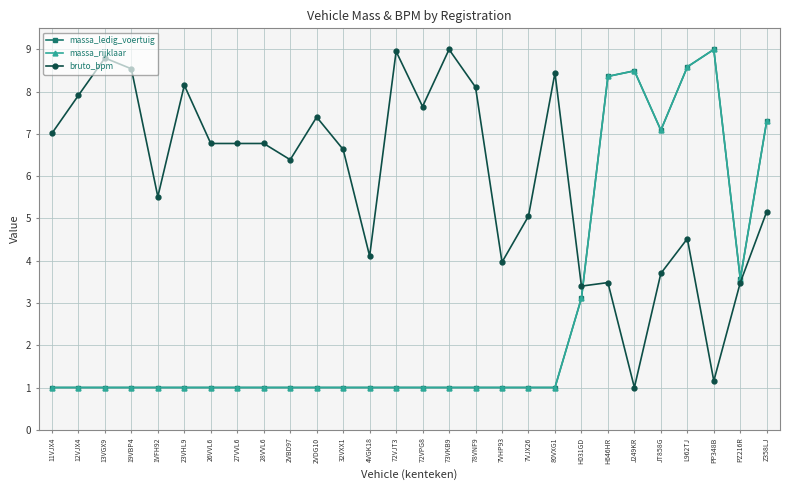

At which category does bruto_bpm reach its first local valley?

1VFH92